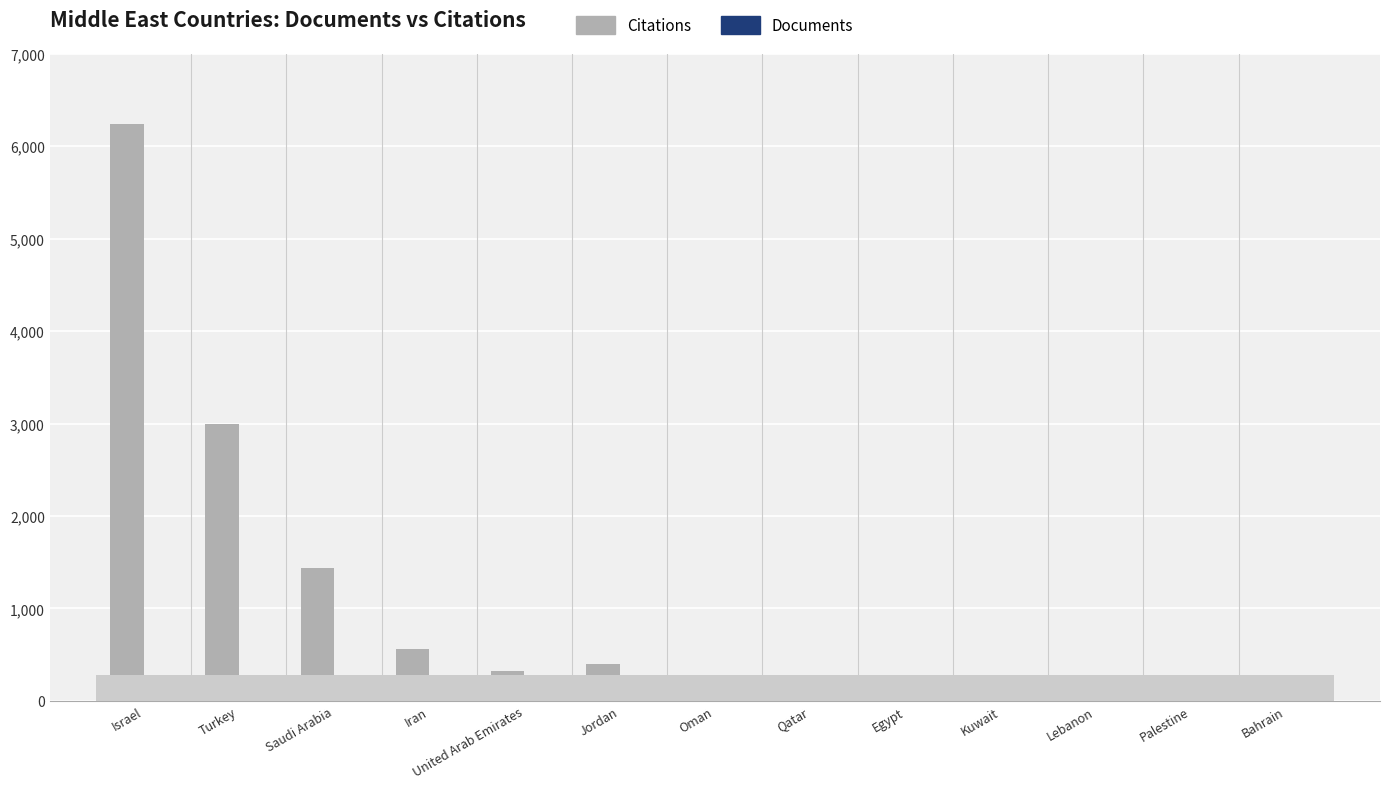

How many categories are shown in the chart?

13